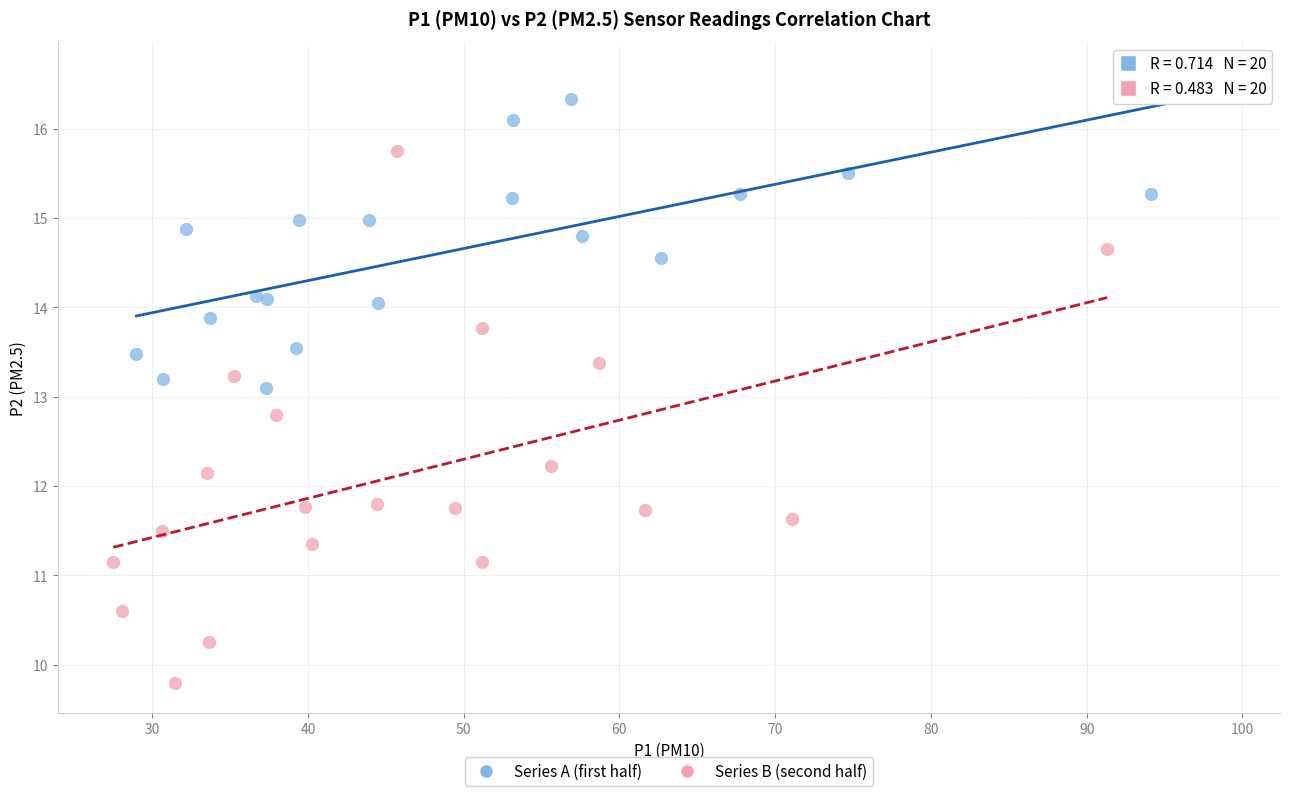

Which series reaches the maximum Y coordinate?

Series A (first half)